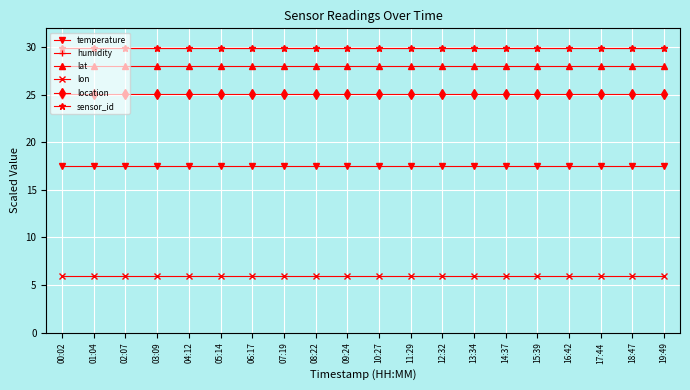

True or false: humidity and sensor_id cross at least once.

False